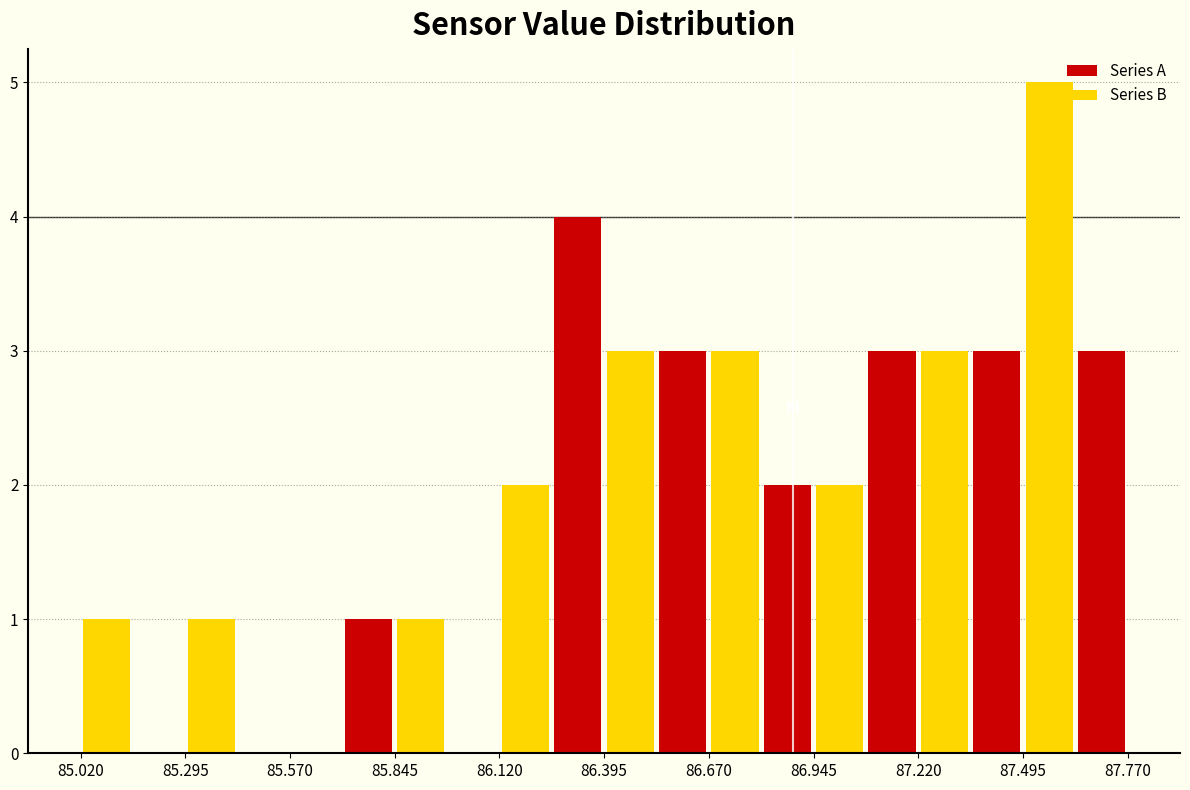

Around what value on the x-axis is the tallest bar? Give the approximate position of its centre, as read against the axis.

87.55